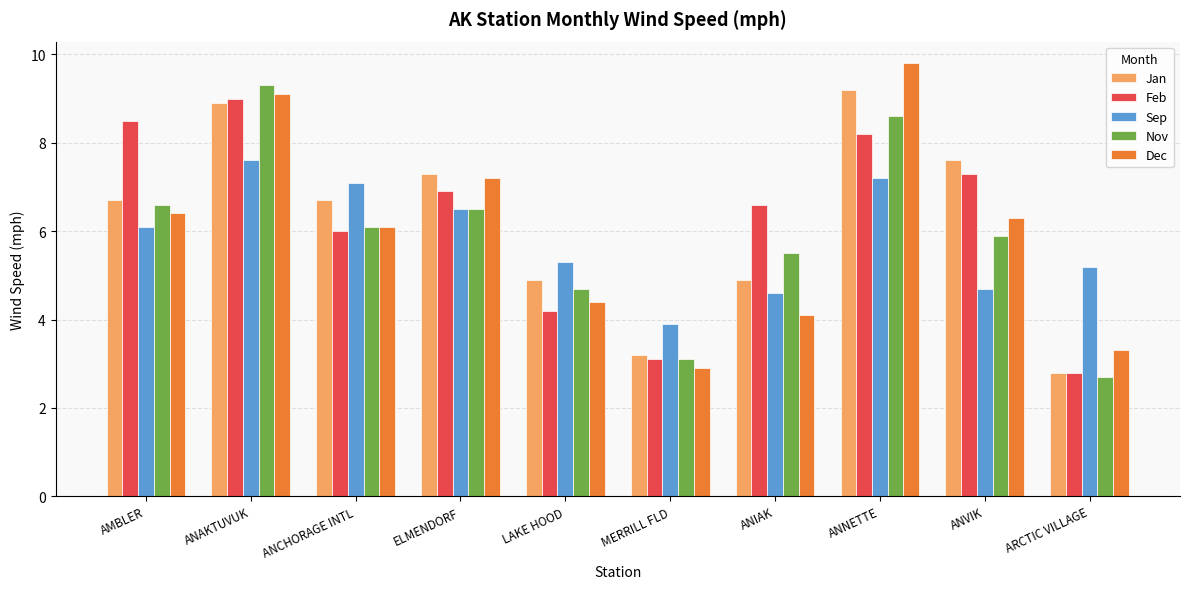

Reading left to right, transcribe all the data shown in this chart.

Jan: AMBLER=6.7	ANAKTUVUK=8.9	ANCHORAGE INTL=6.7	ELMENDORF=7.3	LAKE HOOD=4.9	MERRILL FLD=3.2	ANIAK=4.9	ANNETTE=9.2	ANVIK=7.6	ARCTIC VILLAGE=2.8
Feb: AMBLER=8.5	ANAKTUVUK=9.0	ANCHORAGE INTL=6.0	ELMENDORF=6.9	LAKE HOOD=4.2	MERRILL FLD=3.1	ANIAK=6.6	ANNETTE=8.2	ANVIK=7.3	ARCTIC VILLAGE=2.8
Sep: AMBLER=6.1	ANAKTUVUK=7.6	ANCHORAGE INTL=7.1	ELMENDORF=6.5	LAKE HOOD=5.3	MERRILL FLD=3.9	ANIAK=4.6	ANNETTE=7.2	ANVIK=4.7	ARCTIC VILLAGE=5.2
Nov: AMBLER=6.6	ANAKTUVUK=9.3	ANCHORAGE INTL=6.1	ELMENDORF=6.5	LAKE HOOD=4.7	MERRILL FLD=3.1	ANIAK=5.5	ANNETTE=8.6	ANVIK=5.9	ARCTIC VILLAGE=2.7
Dec: AMBLER=6.4	ANAKTUVUK=9.1	ANCHORAGE INTL=6.1	ELMENDORF=7.2	LAKE HOOD=4.4	MERRILL FLD=2.9	ANIAK=4.1	ANNETTE=9.8	ANVIK=6.3	ARCTIC VILLAGE=3.3